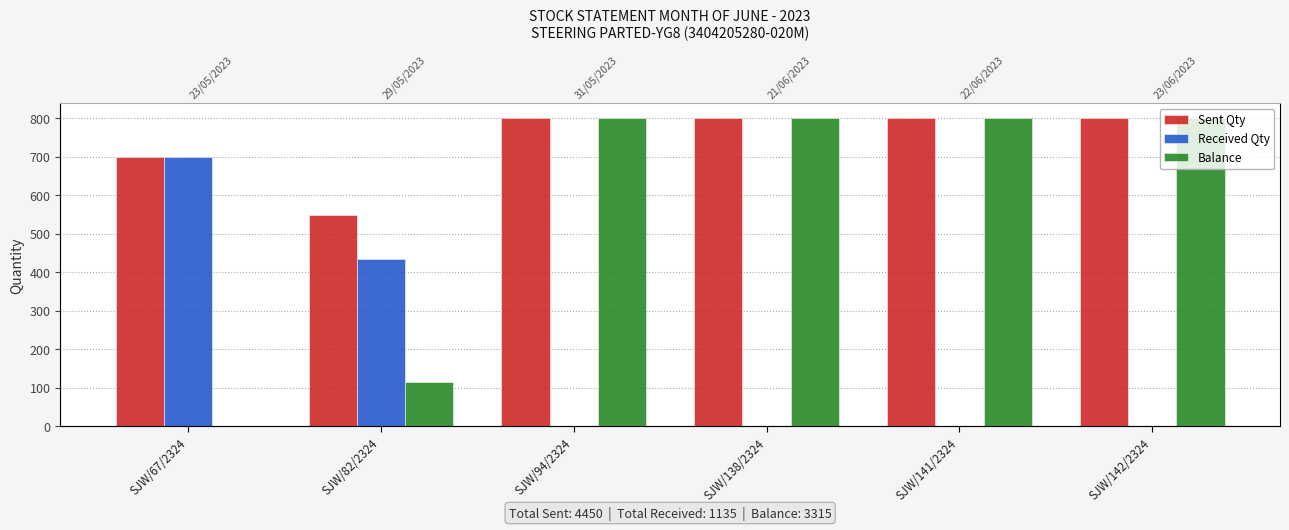

List the series in order of their peak value, highest first.

Sent Qty, Balance, Received Qty